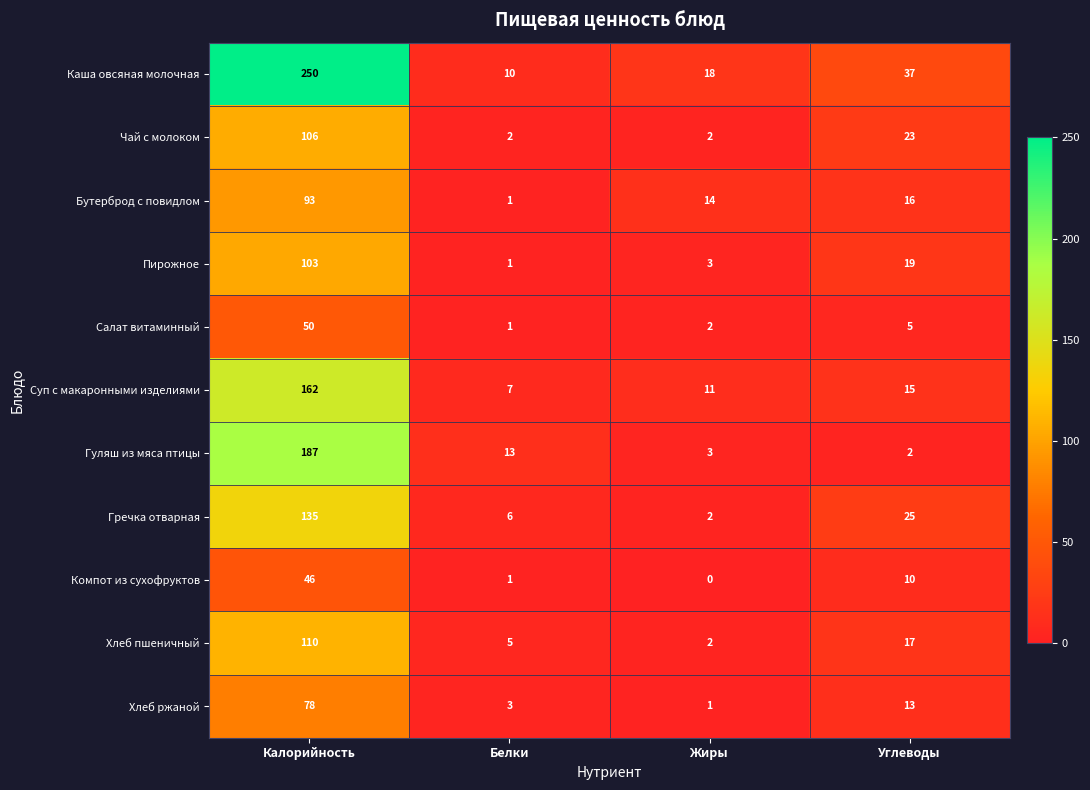

What is the difference between the highest and lowest values at Углеводы?

35